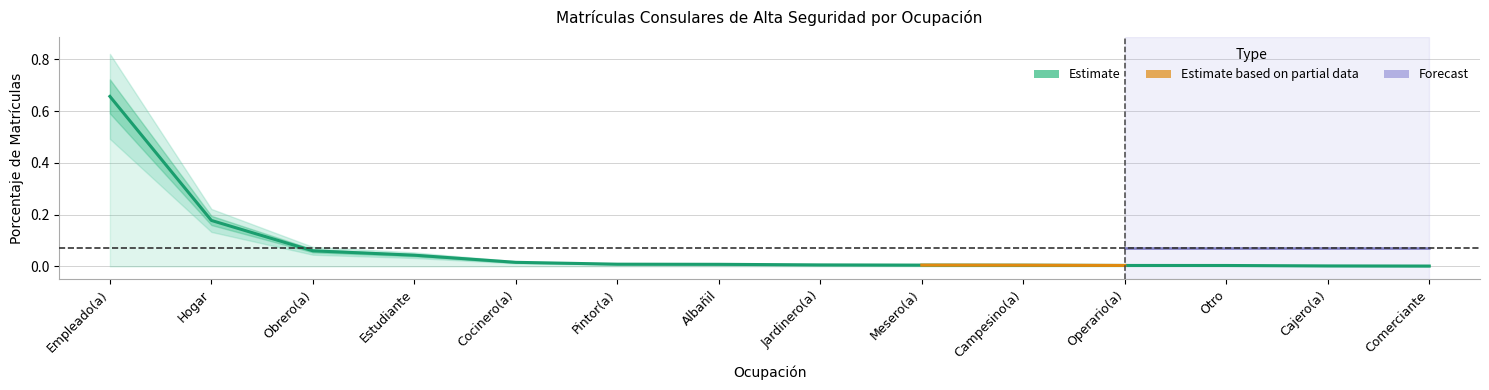

List the labels in order of value, largest first.

Empleado(a), Hogar, Obrero(a), Estudiante, Cocinero(a), Pintor(a), Albañil, Jardinero(a), Mesero(a), Campesino(a), Operario(a), Otro, Cajero(a), Comerciante